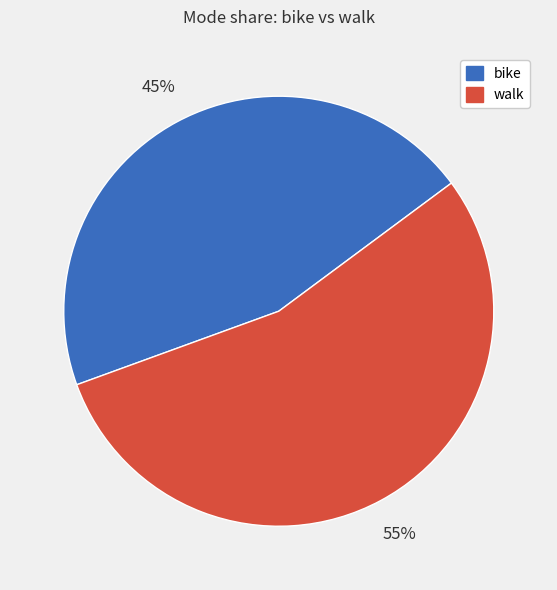

To the nearest percent, what is the average slice percentage?

50%